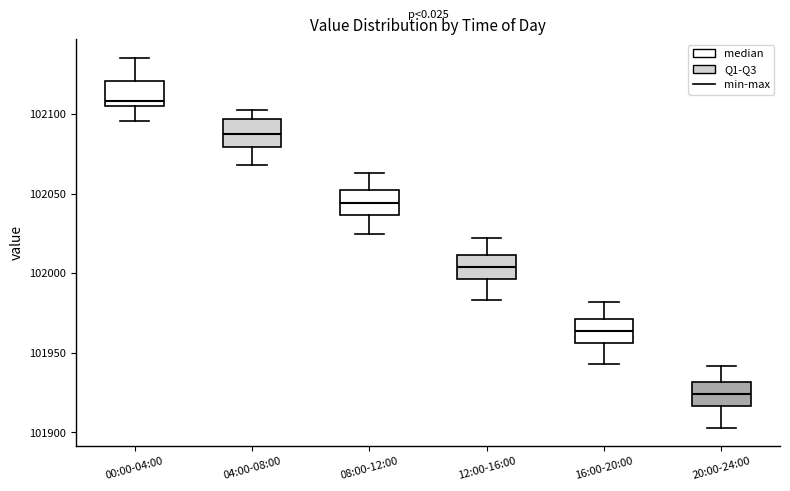

Where is the upper edge of the box for 16:00-20:00 on the y-axis? The values are not printed on the chart, so give them approximately, as read against the axis.

101970